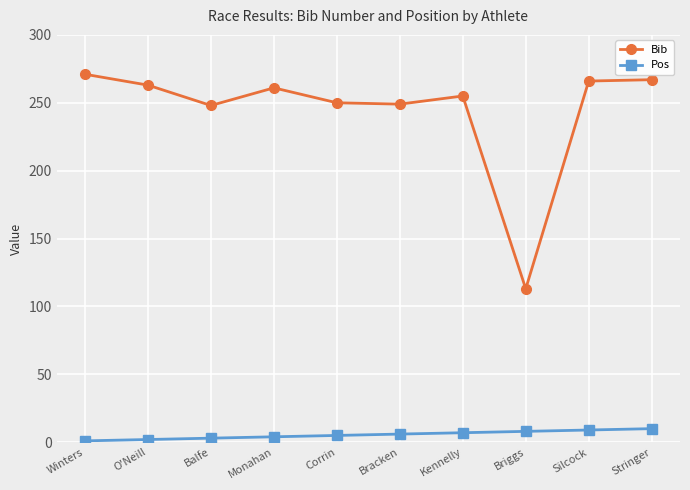

What are all the series names shown in the legend?

Bib, Pos